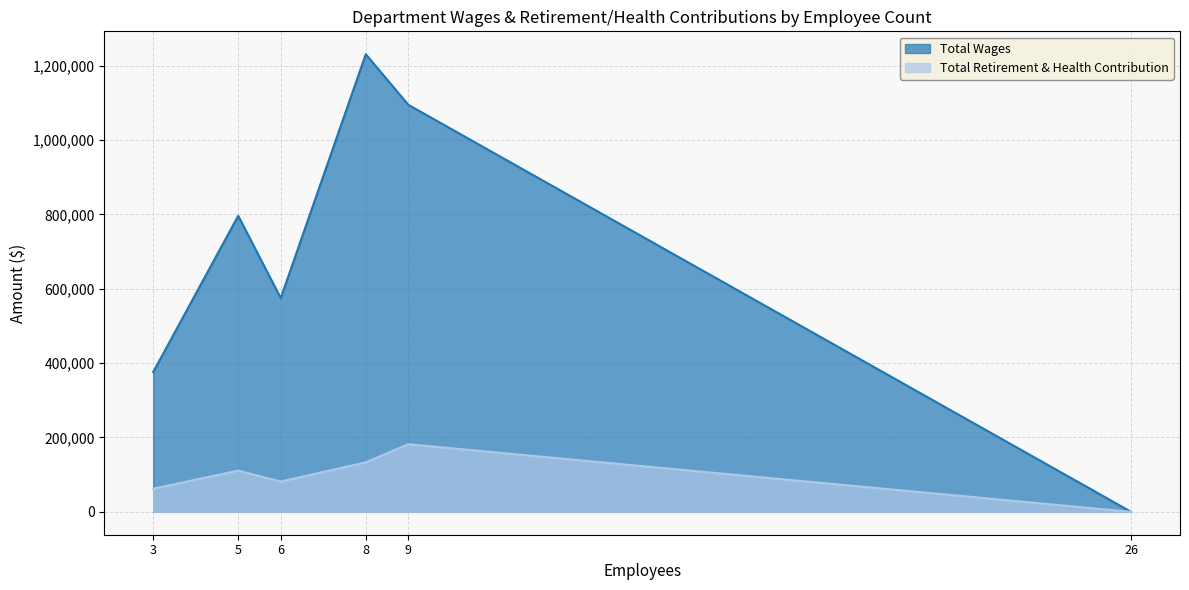

At which label does Total Retirement & Health Contribution first exceed 110850?

8